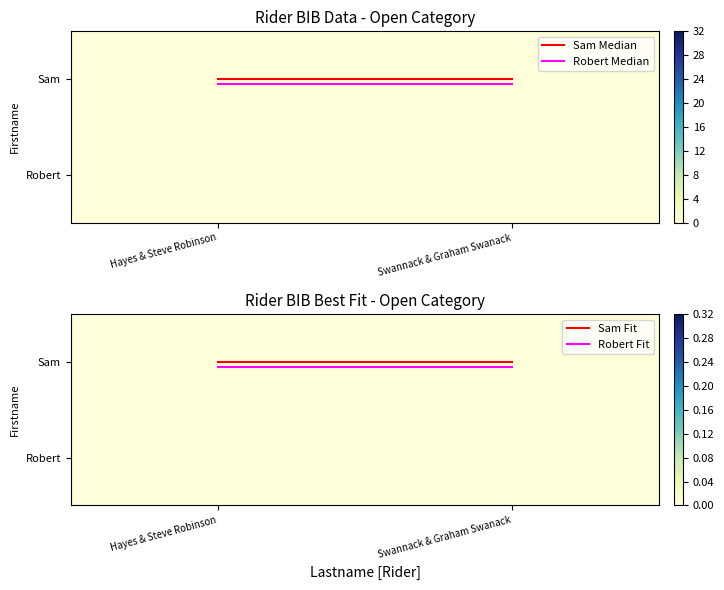

At which category does the chart reach its peak across all series?

Hayes & Steve Robinson